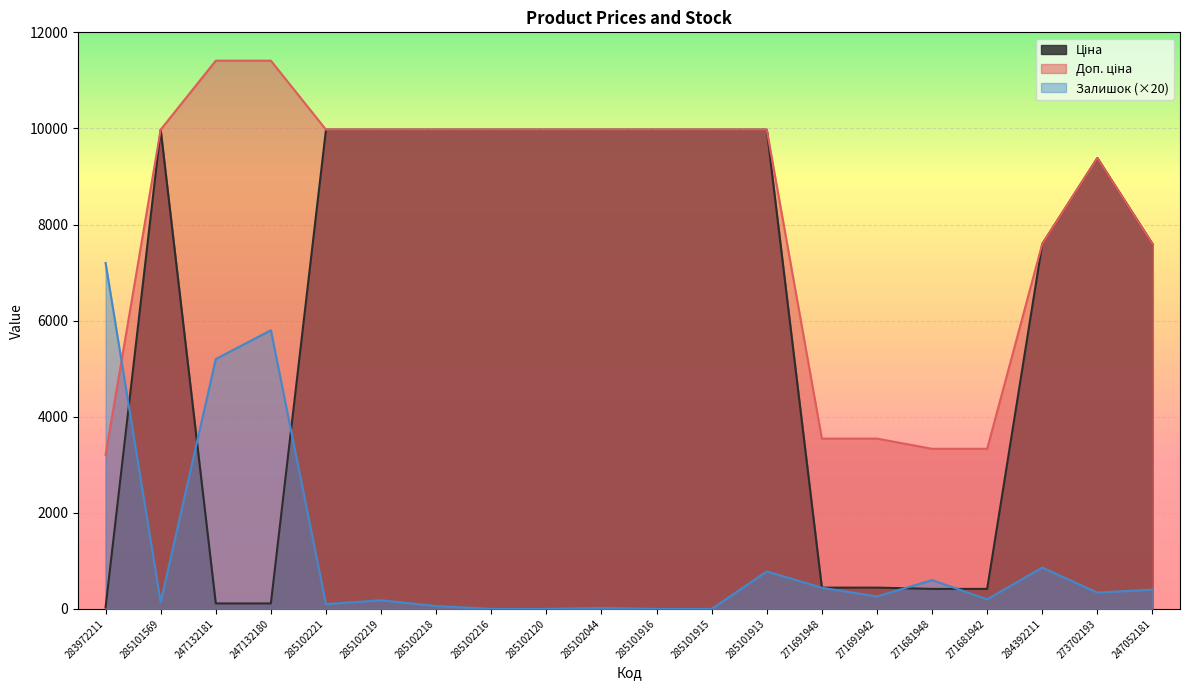

How many lines are shown in the chart?

3